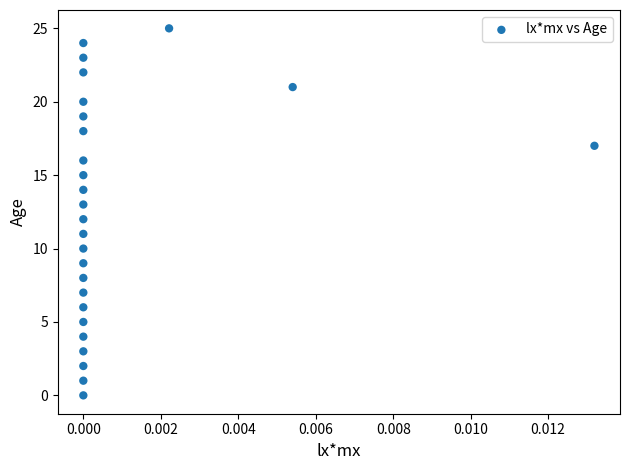

How many data points are displayed?

26